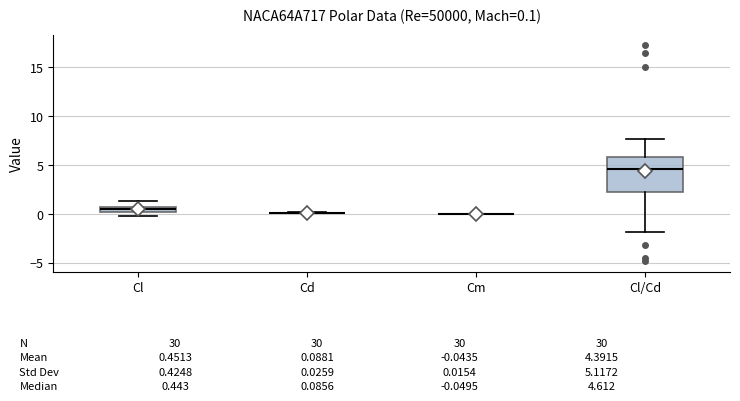

Comparing the boxes themselves (not the whiskers), which one is the tallest?

Cl/Cd